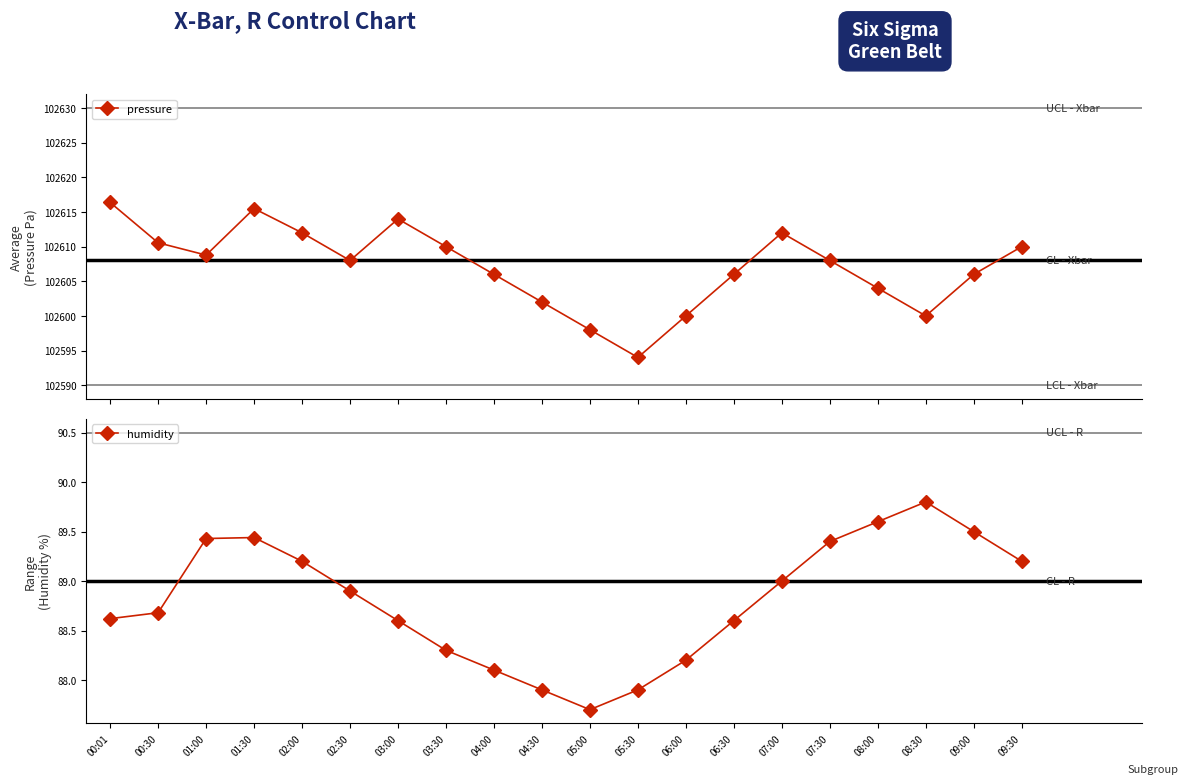

Reading left to right, transcribe all the data shown in this chart.

pressure: 00:01=102616.4	00:30=102610.6	01:00=102608.8	01:30=102615.5	02:00=102612.0	02:30=102608.0	03:00=102614.0	03:30=102610.0	04:00=102606.0	04:30=102602.0	05:00=102598.0	05:30=102594.0	06:00=102600.0	06:30=102606.0	07:00=102612.0	07:30=102608.0	08:00=102604.0	08:30=102600.0	09:00=102606.0	09:30=102610.0
humidity: 00:01=88.6	00:30=88.7	01:00=89.4	01:30=89.4	02:00=89.2	02:30=88.9	03:00=88.6	03:30=88.3	04:00=88.1	04:30=87.9	05:00=87.7	05:30=87.9	06:00=88.2	06:30=88.6	07:00=89.0	07:30=89.4	08:00=89.6	08:30=89.8	09:00=89.5	09:30=89.2